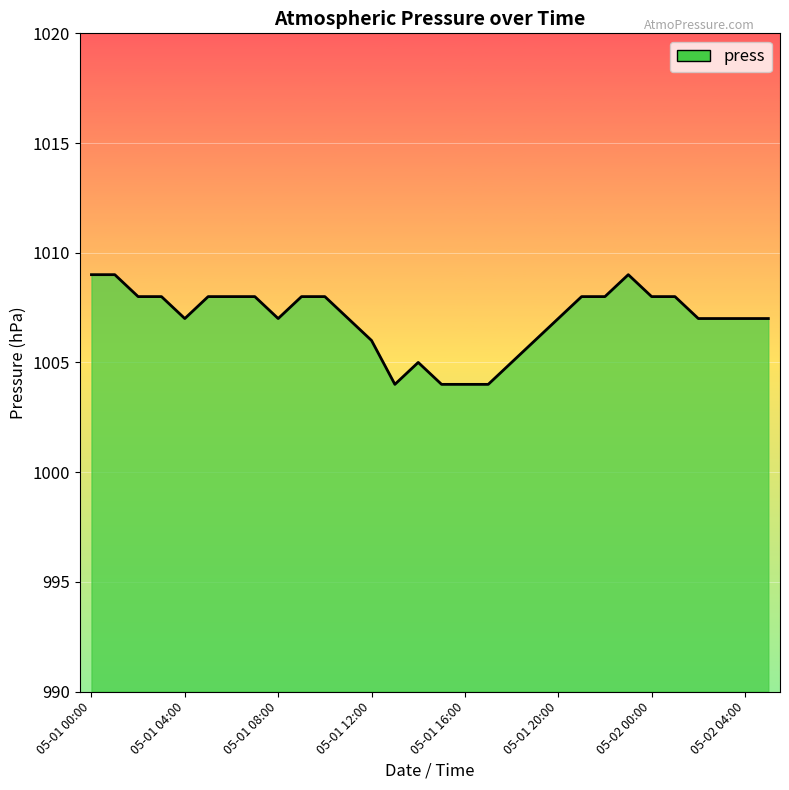

What is the difference between the maximum and minimum values?

5